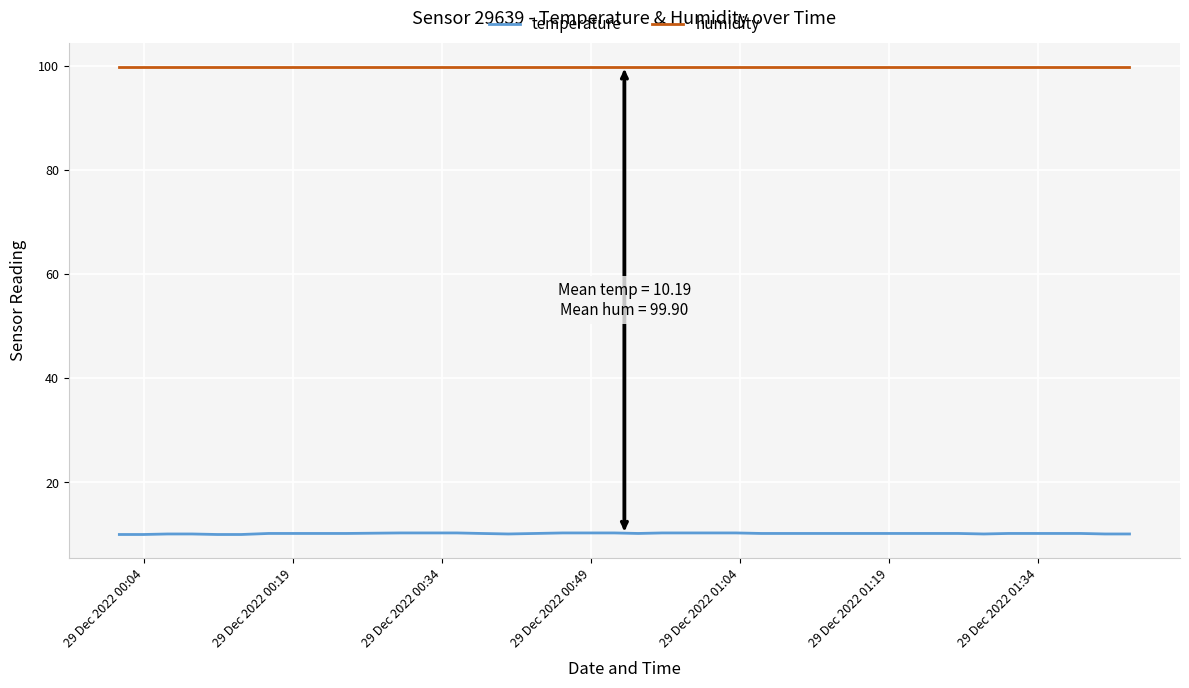

Which series has the largest total across all categories?

humidity